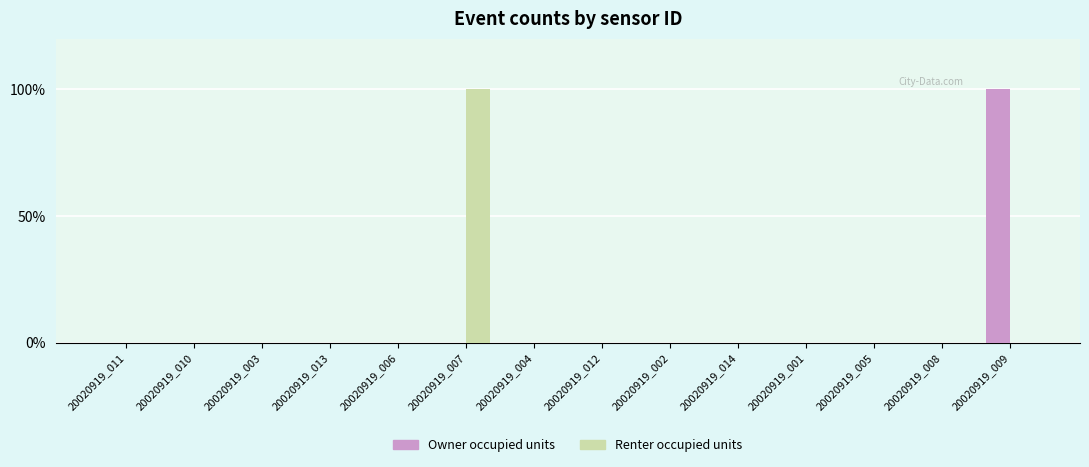

Are the bars horizontal?

No